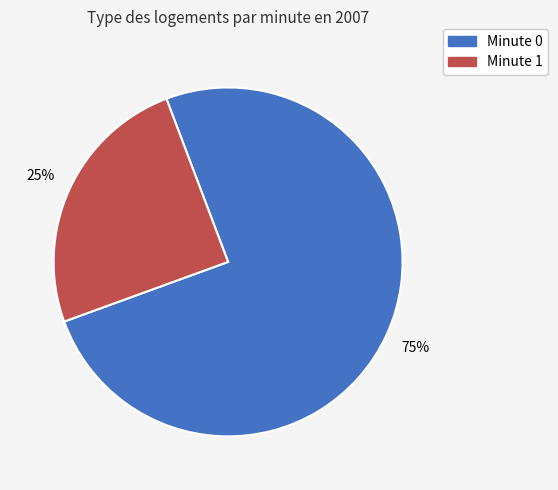

Is the sum of Minute 0 and Minute 1 greater than half?

Yes